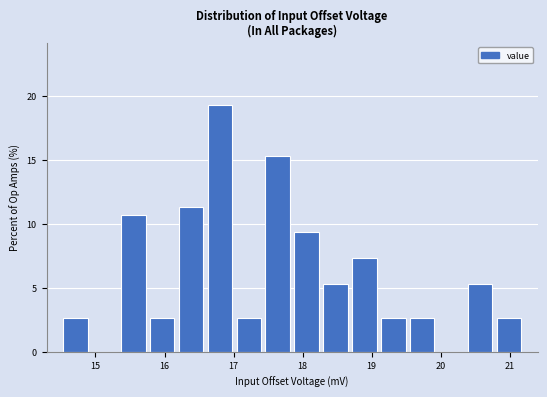

Reading left to right, list every bar in this chart as the range it spans on the x-axis followed by its height. Neither the bar edges nor the heights are printed on the chart, so give them approximately, as read against the axes.

14.5 to 14.9: 2.5
14.9 to 15.3: 0
15.3 to 15.8: 10.5
15.8 to 16.2: 2.5
16.2 to 16.6: 11.5
16.6 to 17.0: 19.5
17.0 to 17.4: 2.5
17.4 to 17.9: 15.5
17.9 to 18.3: 9.5
18.3 to 18.7: 5.5
18.7 to 19.1: 7.5
19.1 to 19.5: 2.5
19.5 to 19.9: 2.5
19.9 to 20.4: 0
20.4 to 20.8: 5.5
20.8 to 21.2: 2.5